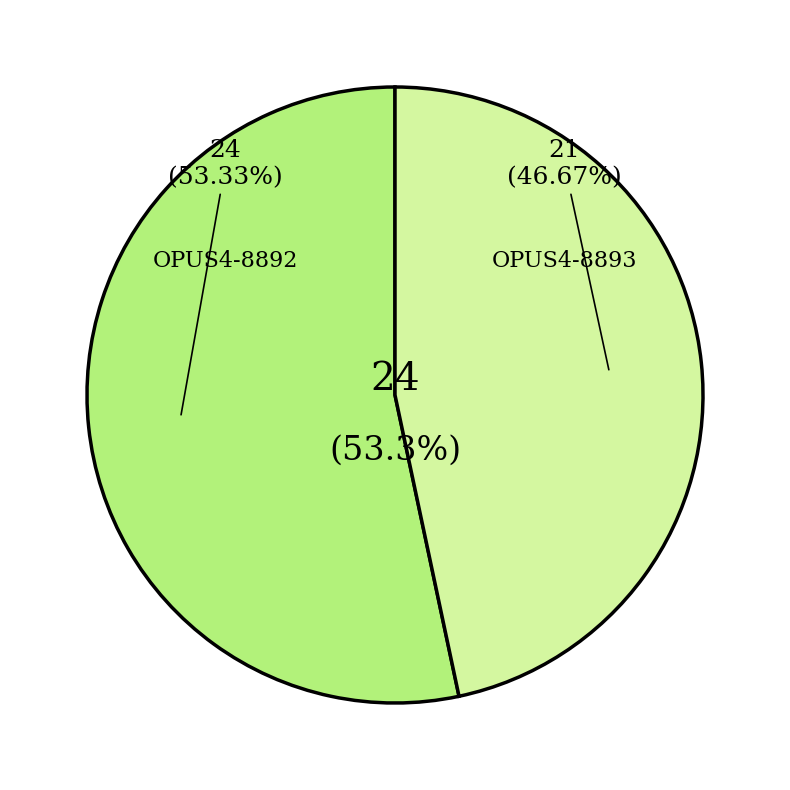

Count the number of slices in the pie.

2